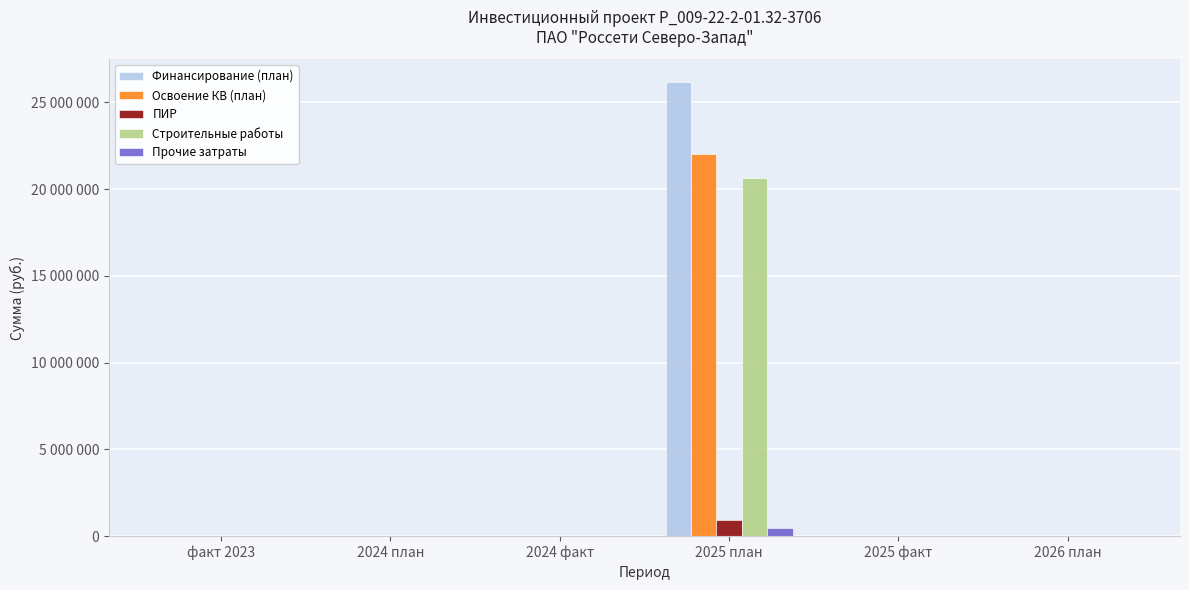

Is the value of Финансирование (план) at 2026 план greater than the value of ПИР at 2026 план?

No